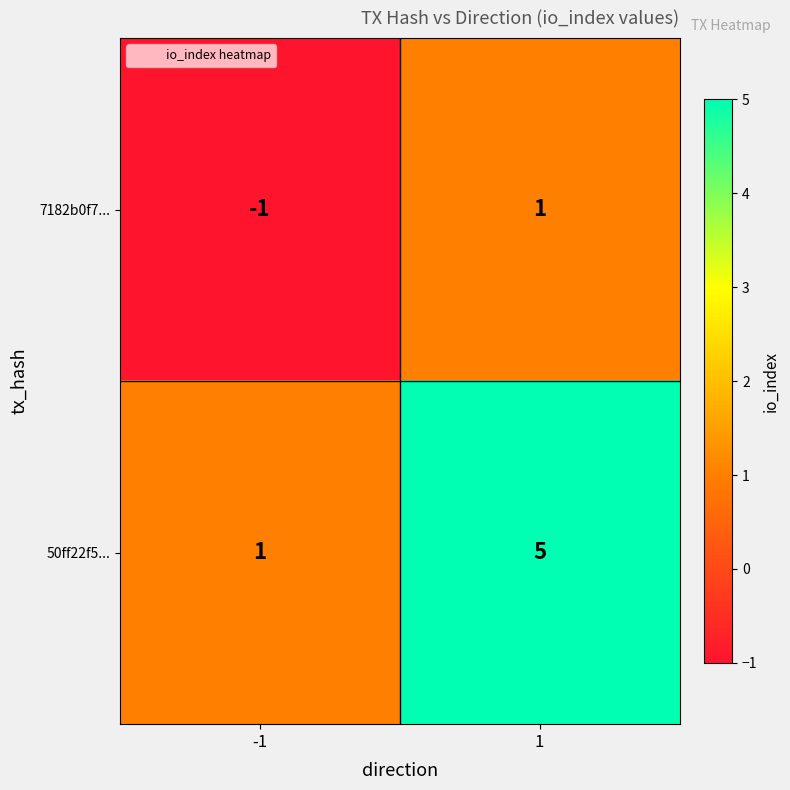

Reading left to right, transcribe all the data shown in this chart.

7182b0f7...: -1=-1	1=1
50ff22f5...: -1=1	1=5